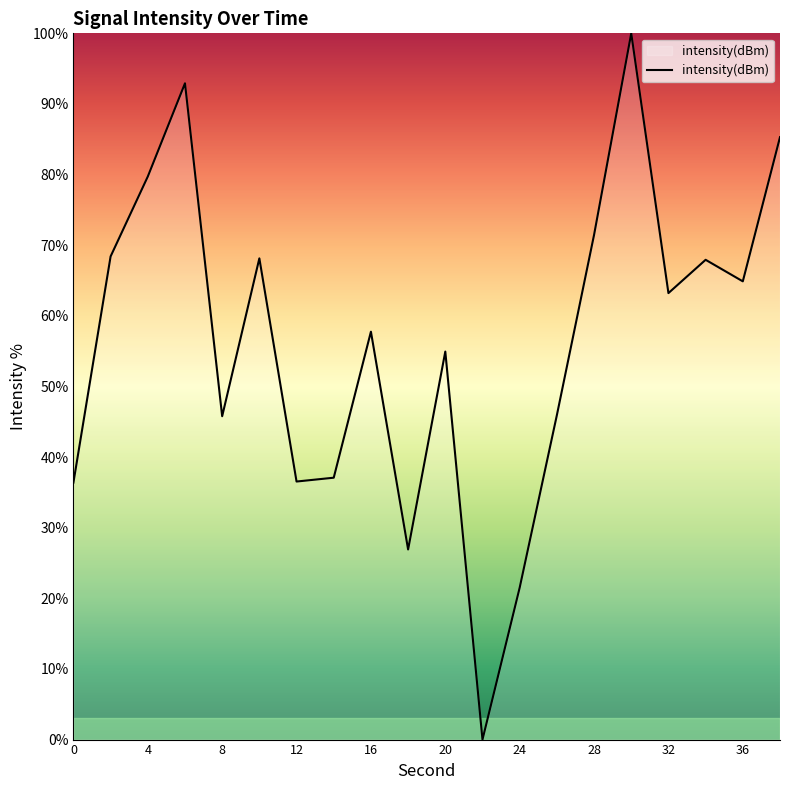

What is the difference between the maximum and minimum values?

100.0